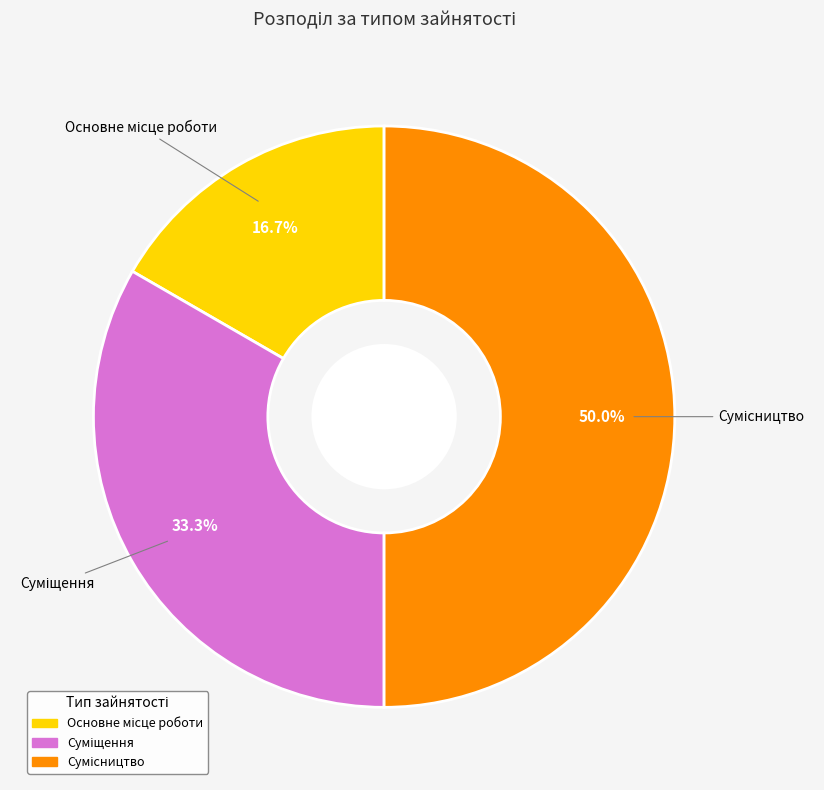

How many slices are in this pie chart?

3